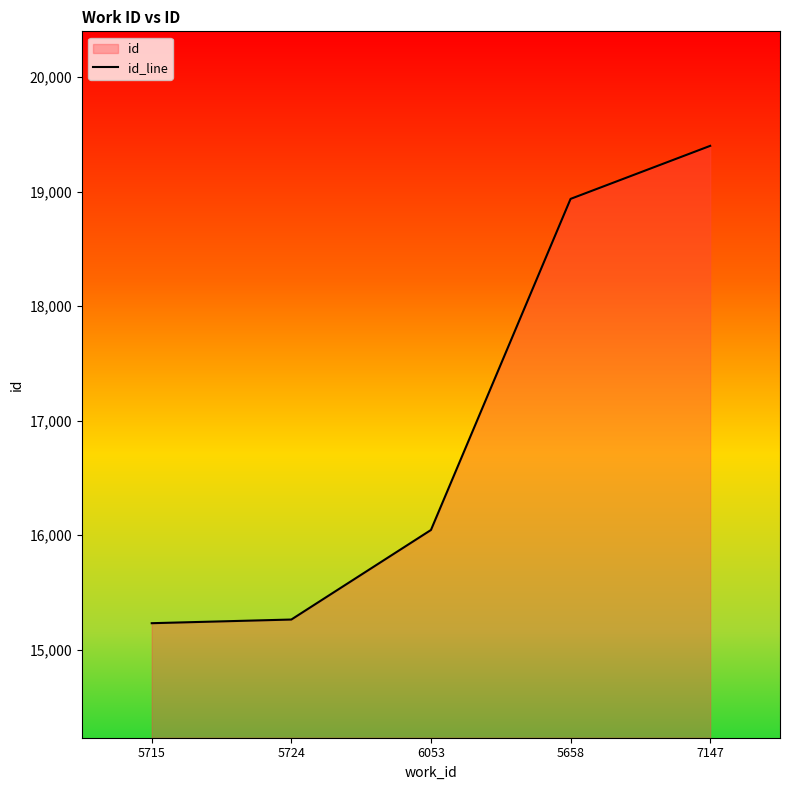

Which category has the lowest value across all series?

5715